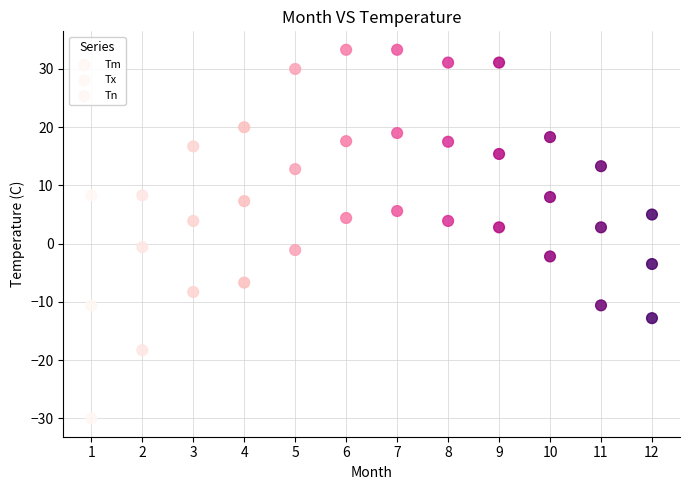

Count the number of points in this scatter plot.

36